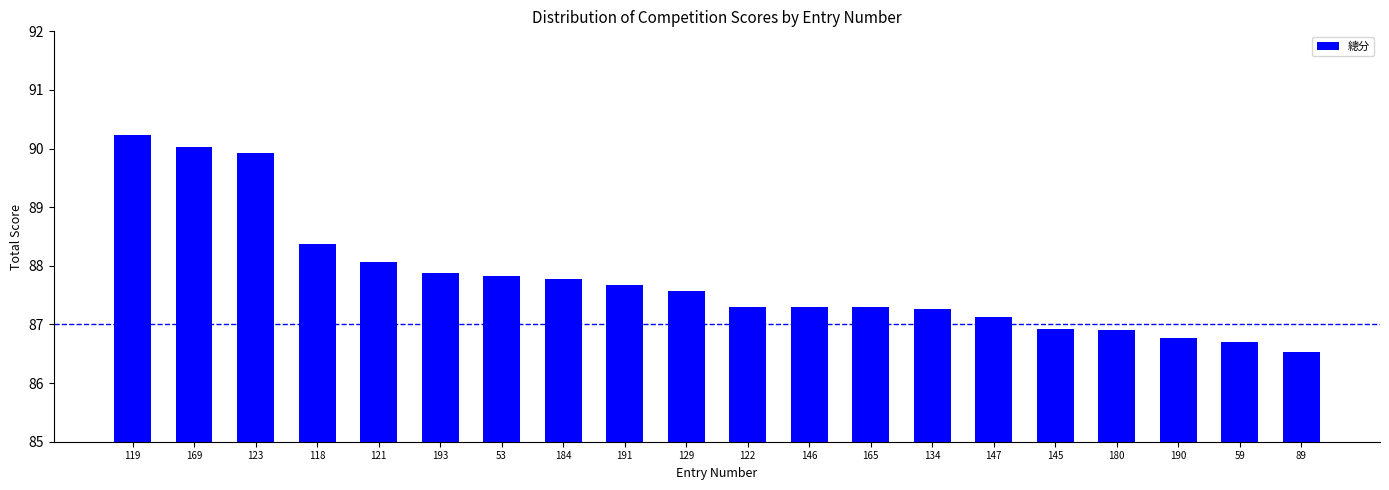

At which label is the value closest to 88?

121